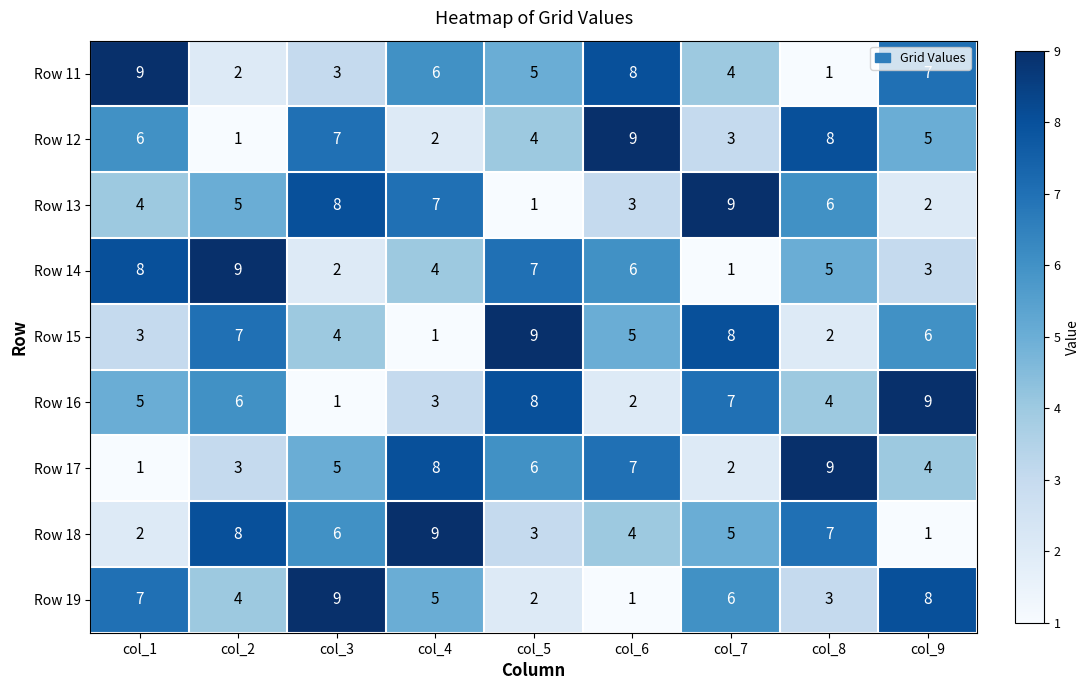

What is the total value across all series at col_1?

45